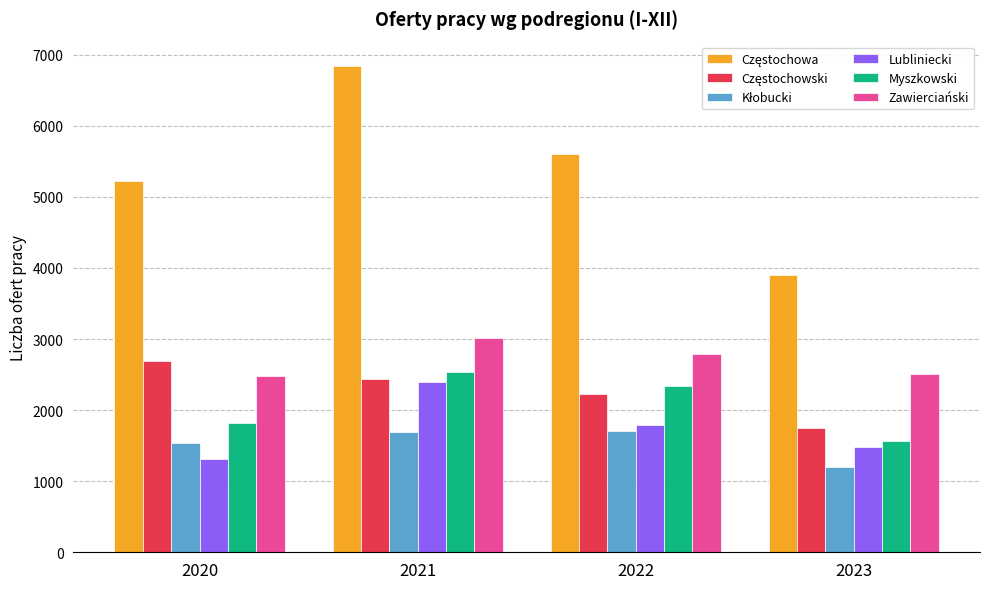

What is the difference between the second highest and minimum values in the Zawierciański series?

310